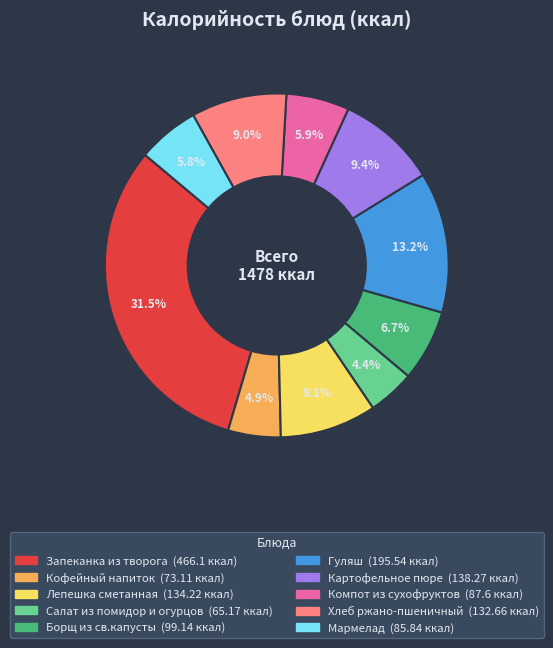

Which category has the biggest portion of the pie?

Запеканка из творога